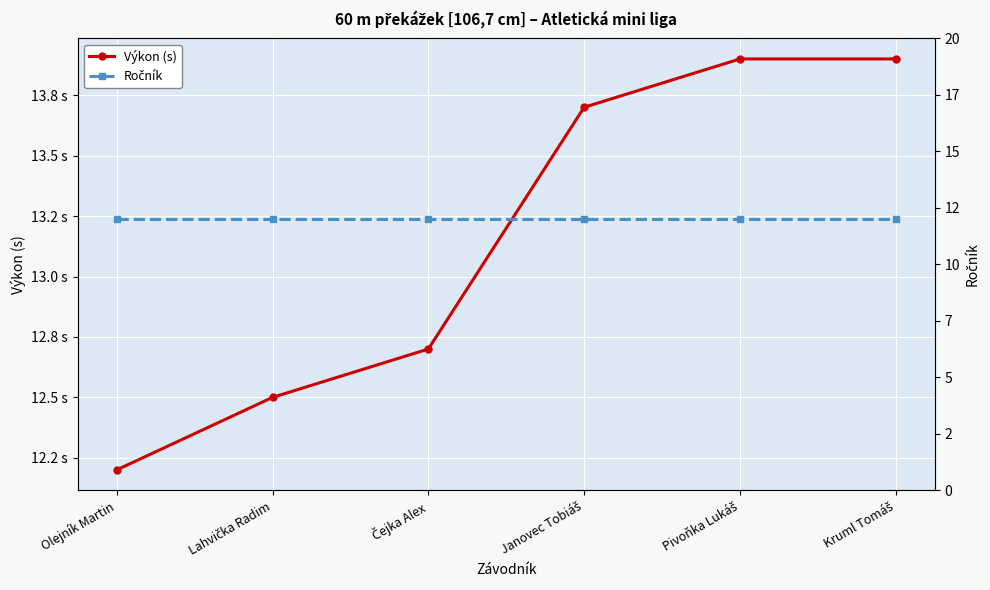

Which series has the largest range (max minus min)?

Výkon (s)